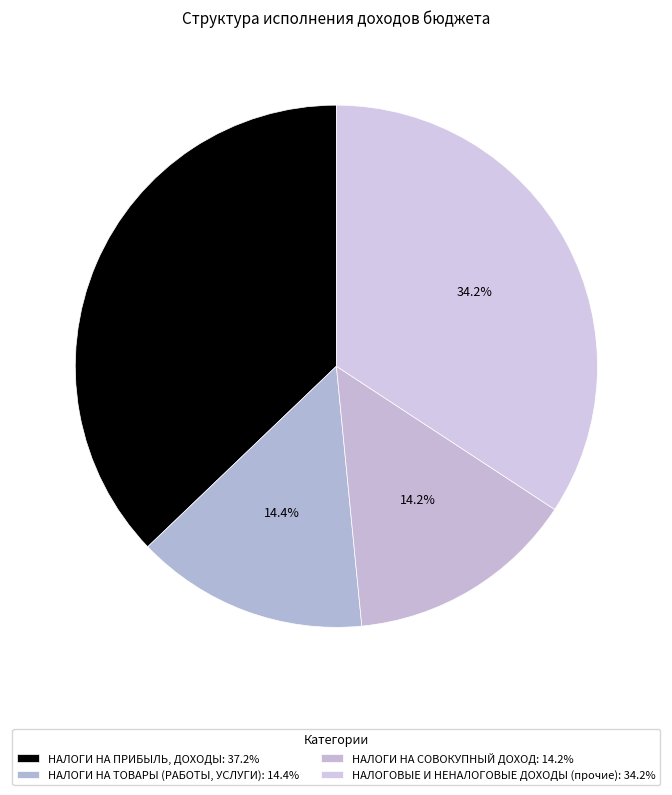

Which category has the smallest portion of the pie?

НАЛОГИ НА СОВОКУПНЫЙ ДОХОД